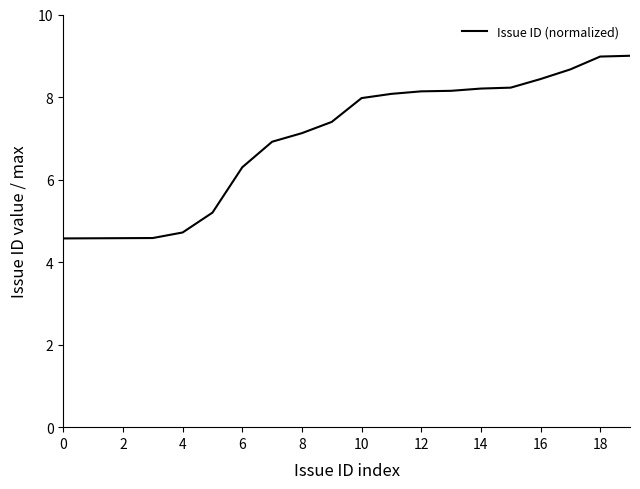

What is the minimum value shown in the chart?

4.6